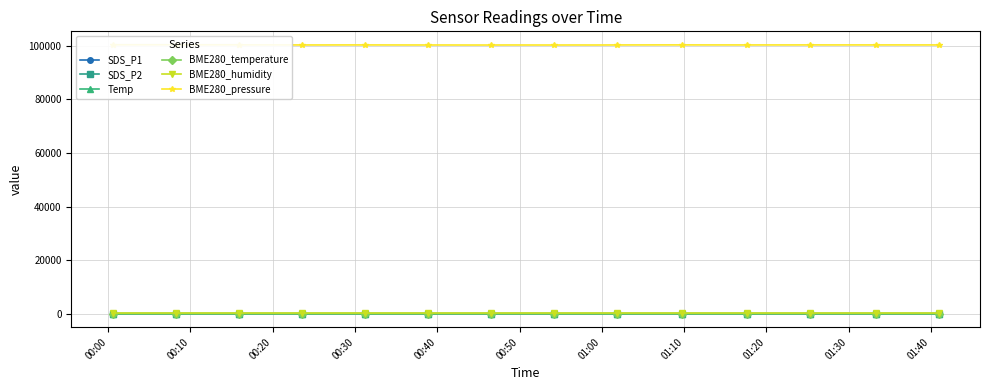

True or false: BME280_humidity and BME280_pressure cross at least once.

False